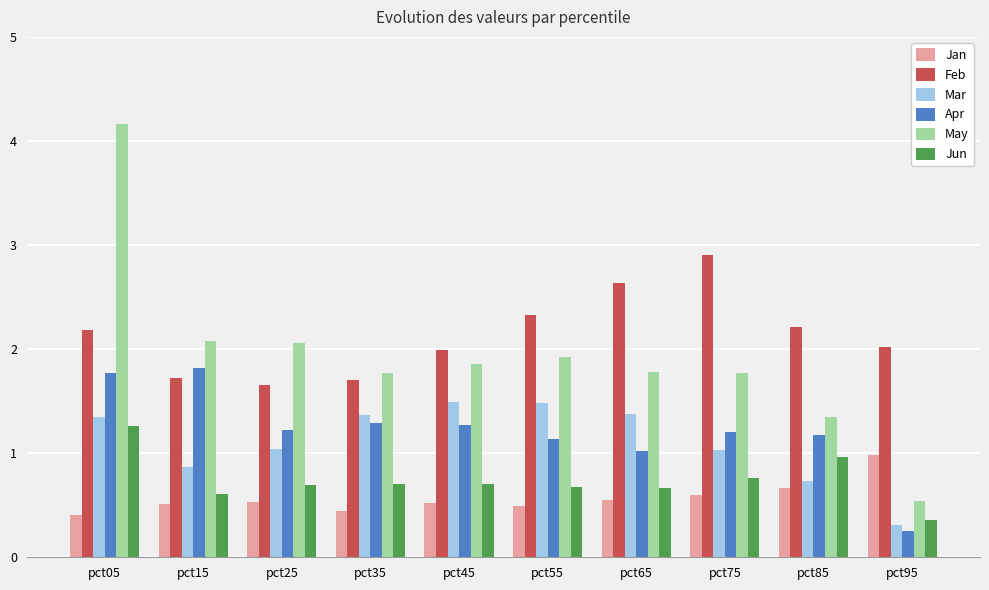

Reading left to right, list all the values displayed in this chart.

Jan: 0.4	0.5	0.5	0.4	0.5	0.5	0.5	0.6	0.7	1.0
Feb: 2.2	1.7	1.7	1.7	2.0	2.3	2.6	2.9	2.2	2.0
Mar: 1.4	0.9	1.0	1.4	1.5	1.5	1.4	1.0	0.7	0.3
Apr: 1.8	1.8	1.2	1.3	1.3	1.1	1.0	1.2	1.2	0.3
May: 4.2	2.1	2.1	1.8	1.9	1.9	1.8	1.8	1.4	0.5
Jun: 1.3	0.6	0.7	0.7	0.7	0.7	0.7	0.8	1.0	0.4